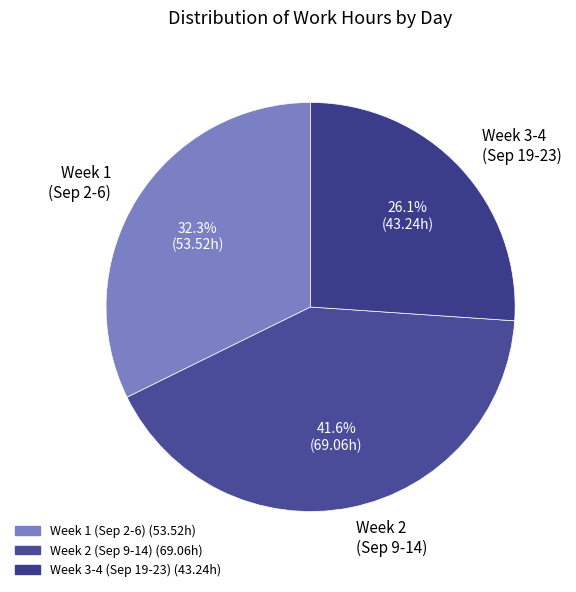

What is the ratio of the value at Week 2 (Sep 9-14) to the value at Week 3-4 (Sep 19-23)?

1.6